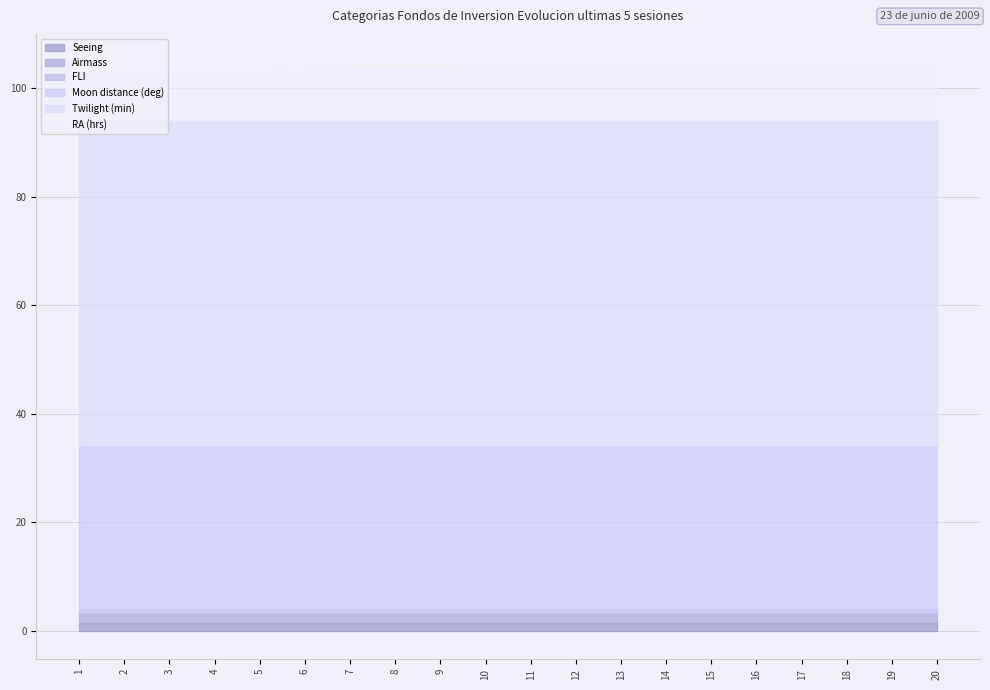

At which label is Moon distance (deg) closest to 30?

1